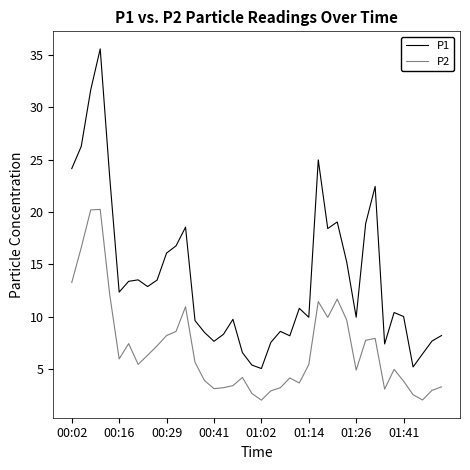

What is the greatest value displayed?

35.6